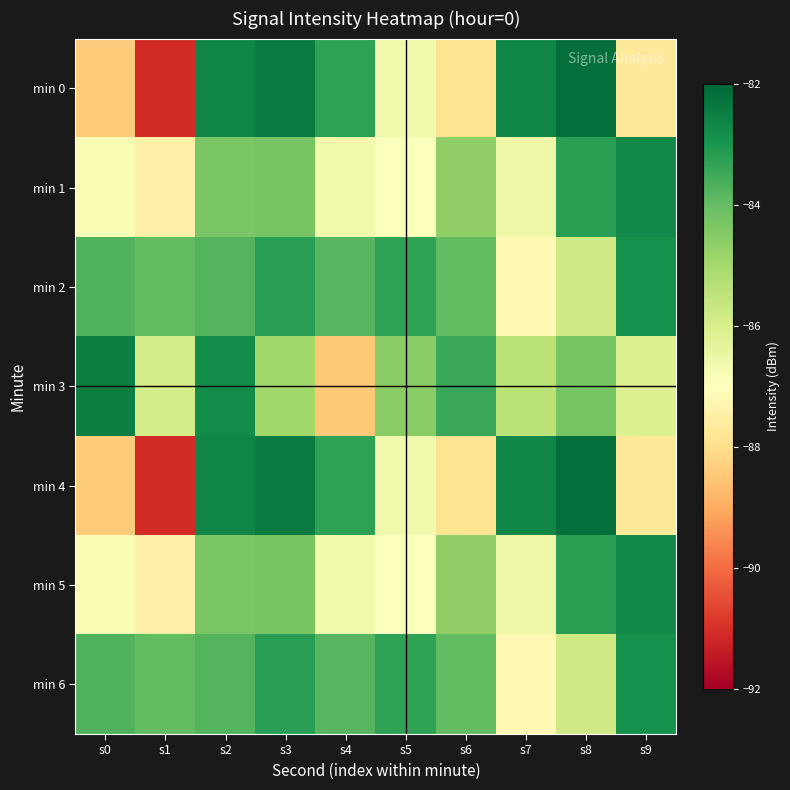

How many series are shown in this chart?

7